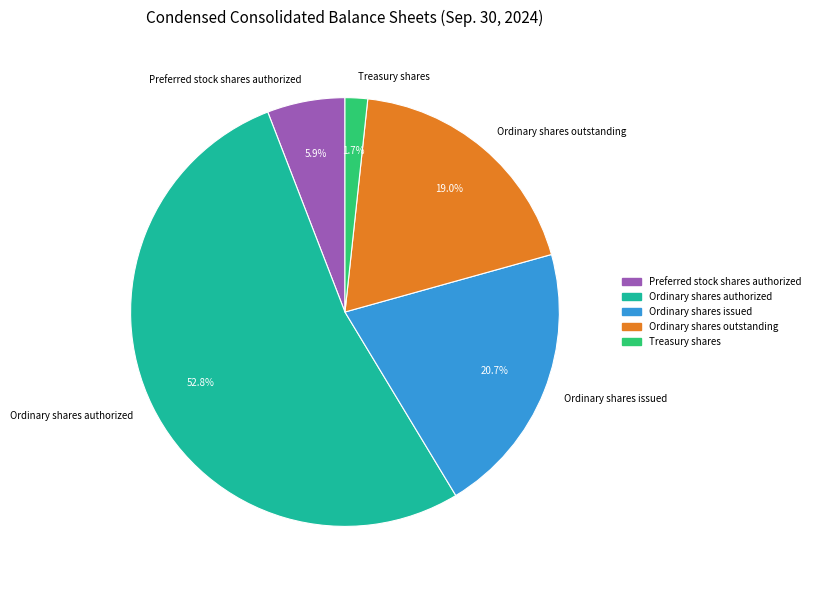

The Treasury shares slice represents 16% of the pie. True or false?

False